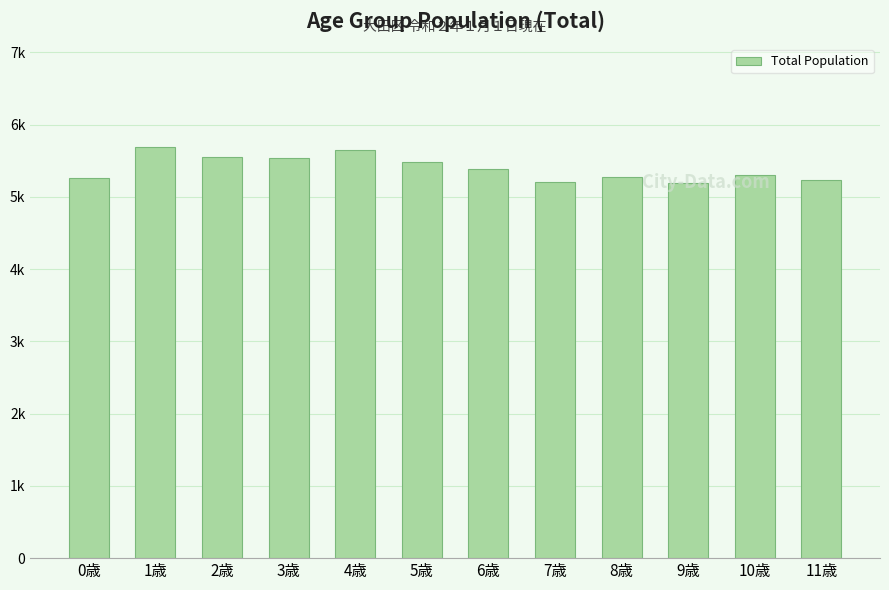

True or false: the data shows 7878 at 4歳.

False